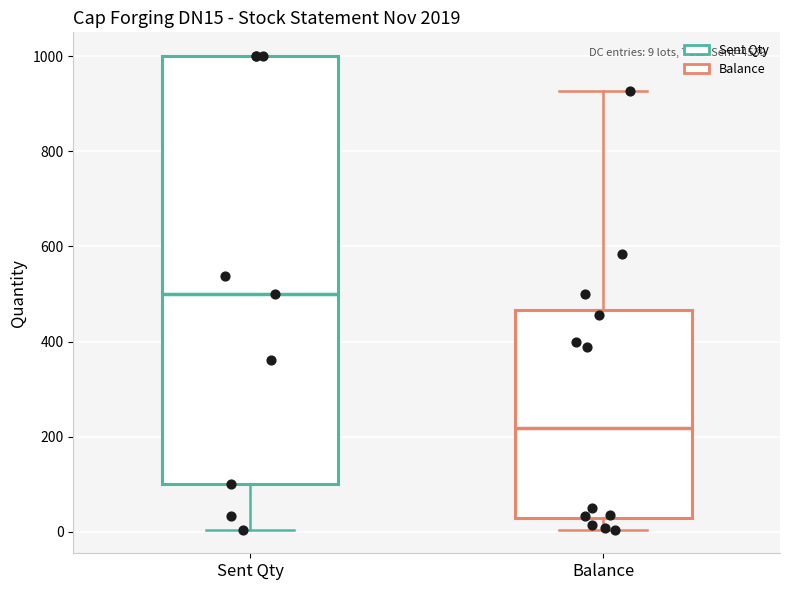

Which box has the highest median line?

Sent Qty